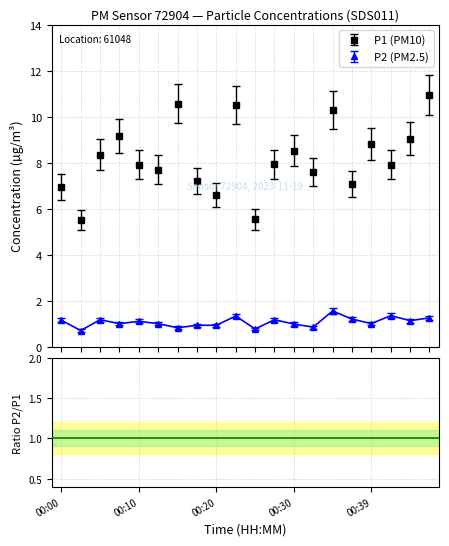

Where is the first local minimum for P2?

00:02